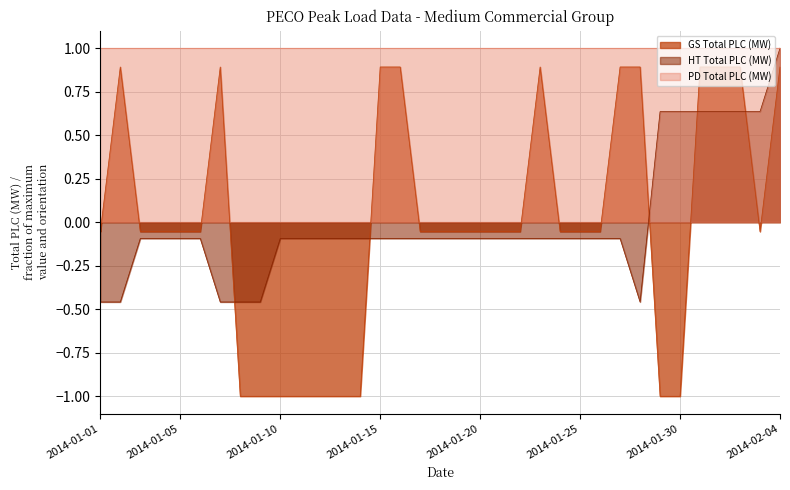

What is the value of the HT Total PLC (MW) point at the 16th from the left?

-0.1